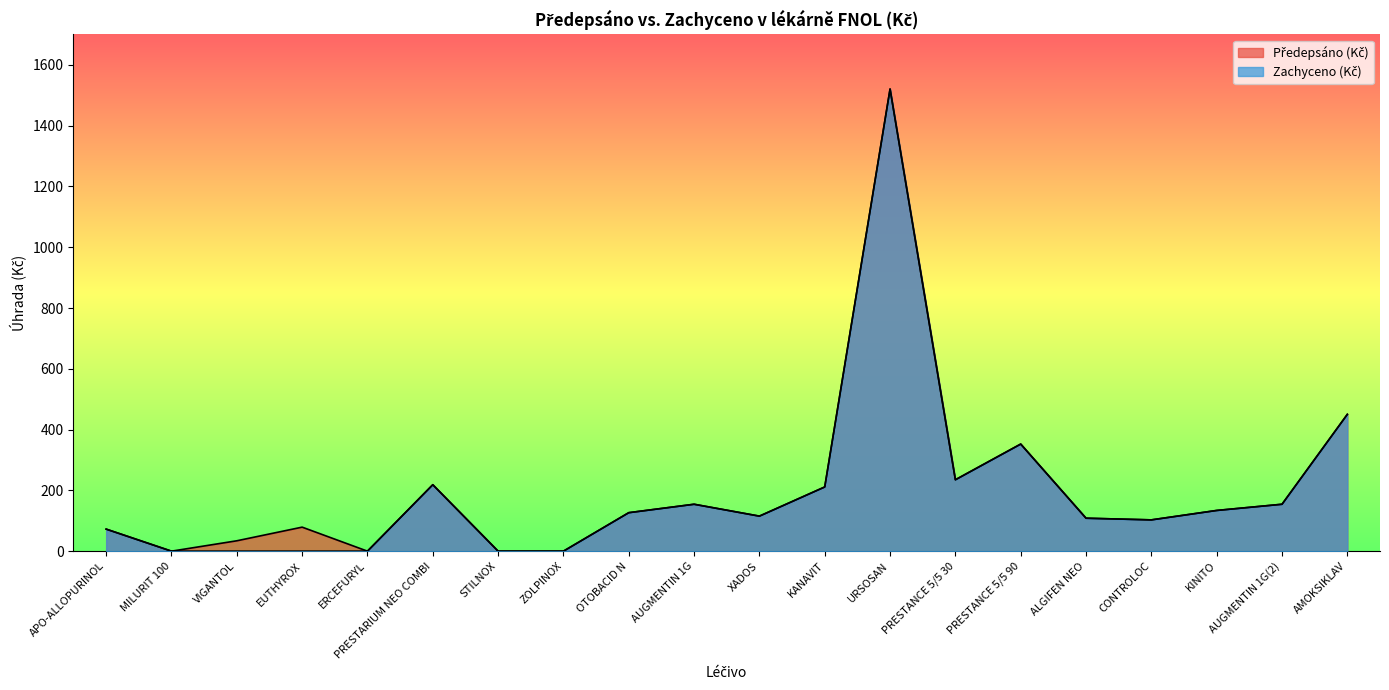

Count the number of data series in this chart.

2